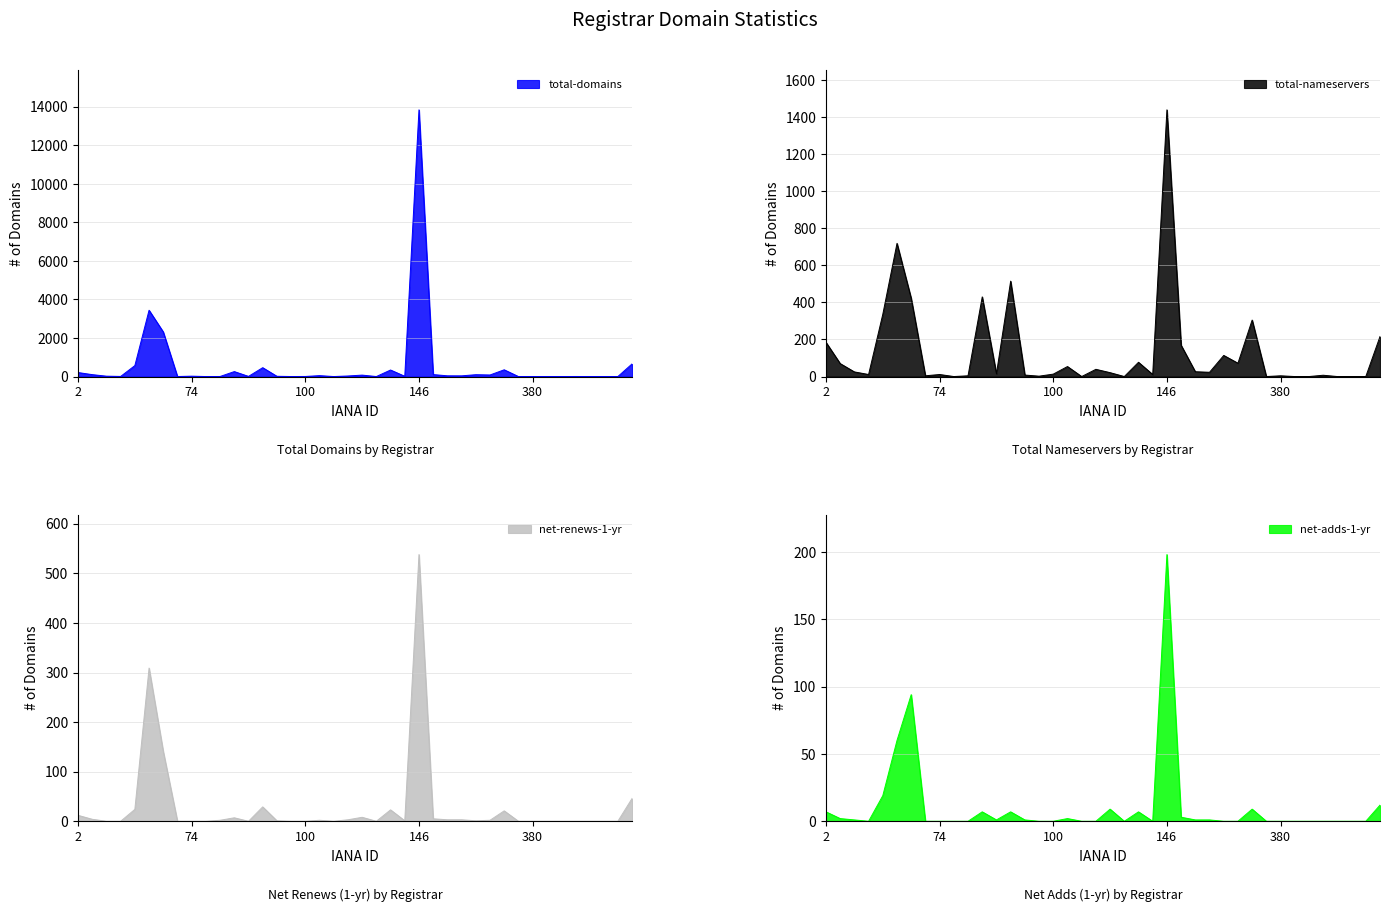

Rank the categories by total-domains value from highest to lowest.

146, 49, 69, 433, 48, 83, 303, 141, 81, 2, 151, 9, 292, 299, 120, 106, 244, 291, 113, 13, 74, 86, 143, 82, 15, 100, 79, 412, 73, 91, 380, 78, 111, 134, 378, 401, 411, 418, 420, 424